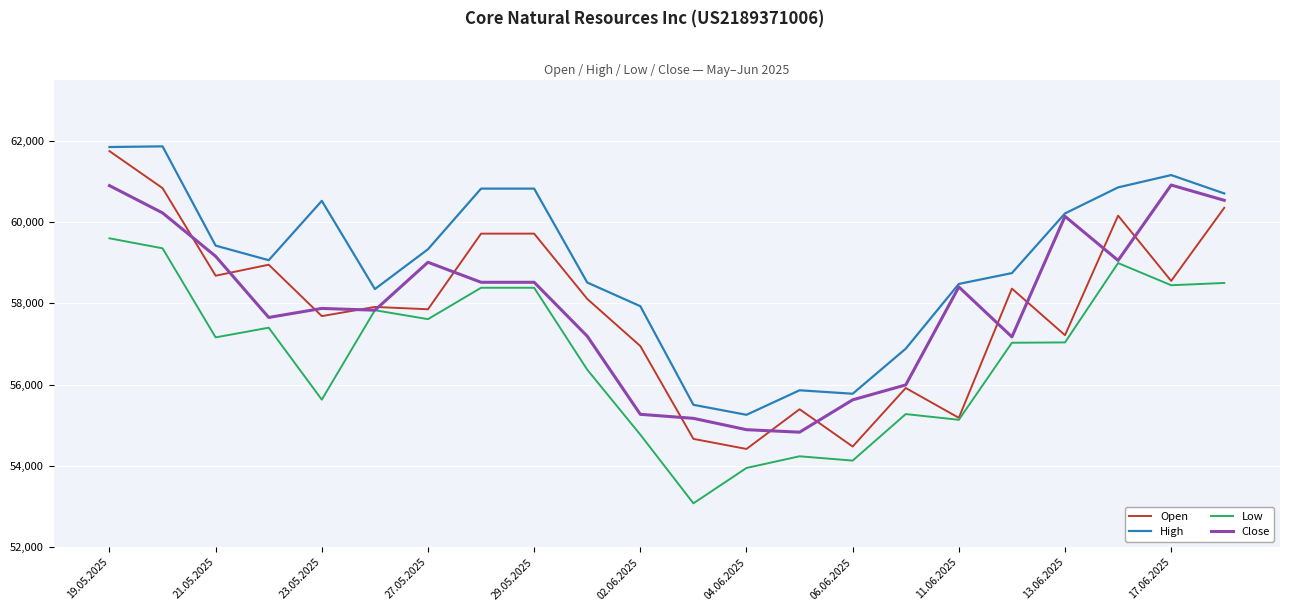

What is the minimum value shown in the chart?

53080